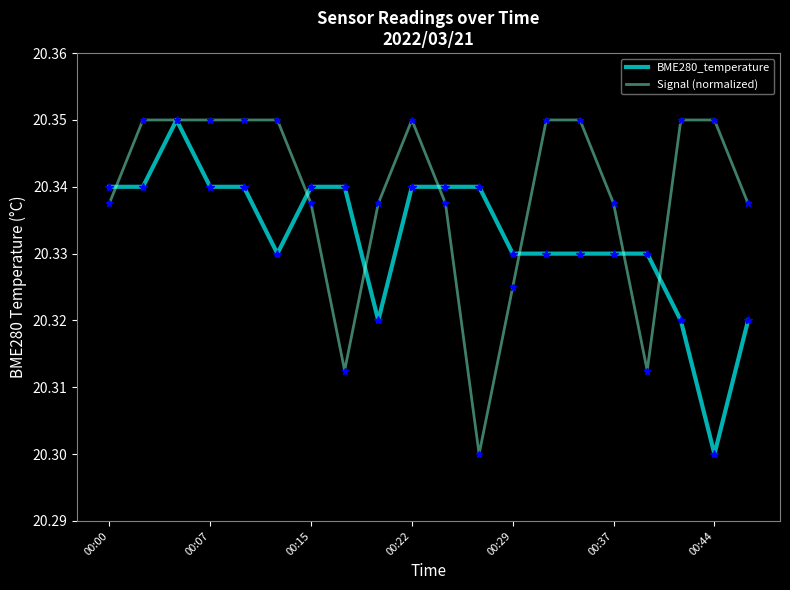

What are all the series names shown in the legend?

BME280_temperature, Signal (normalized)